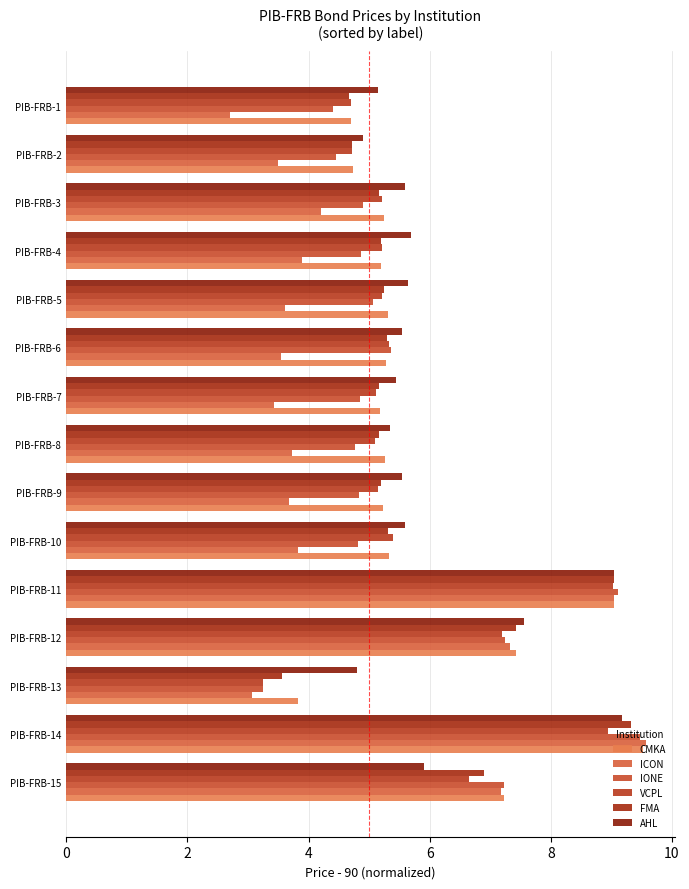

How many values in the CMKA series are below 5?

3